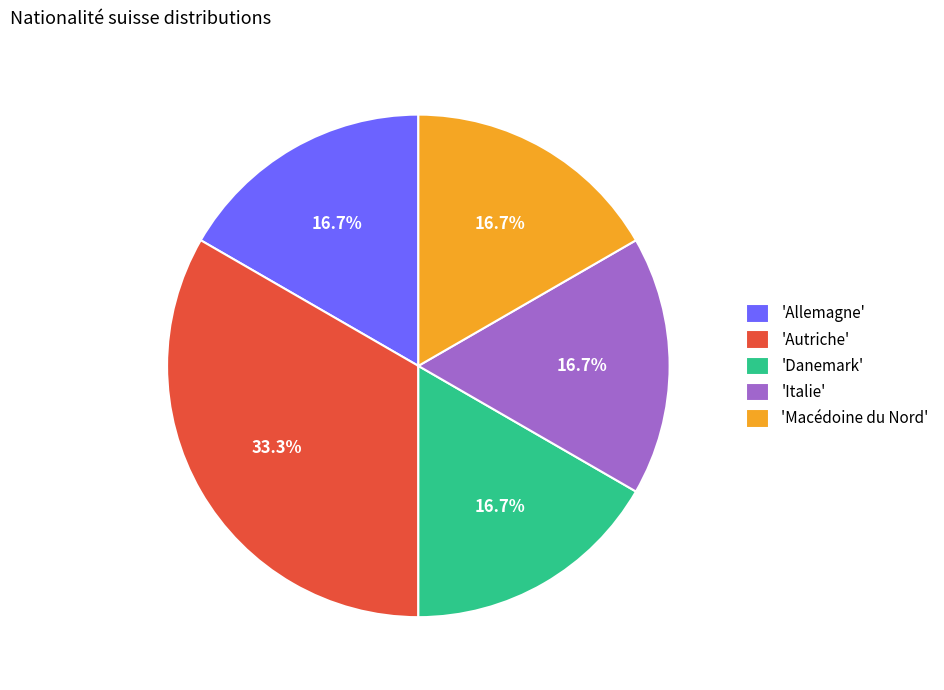

To the nearest percent, what is the difference between the largest and smallest slice percentages?

17%